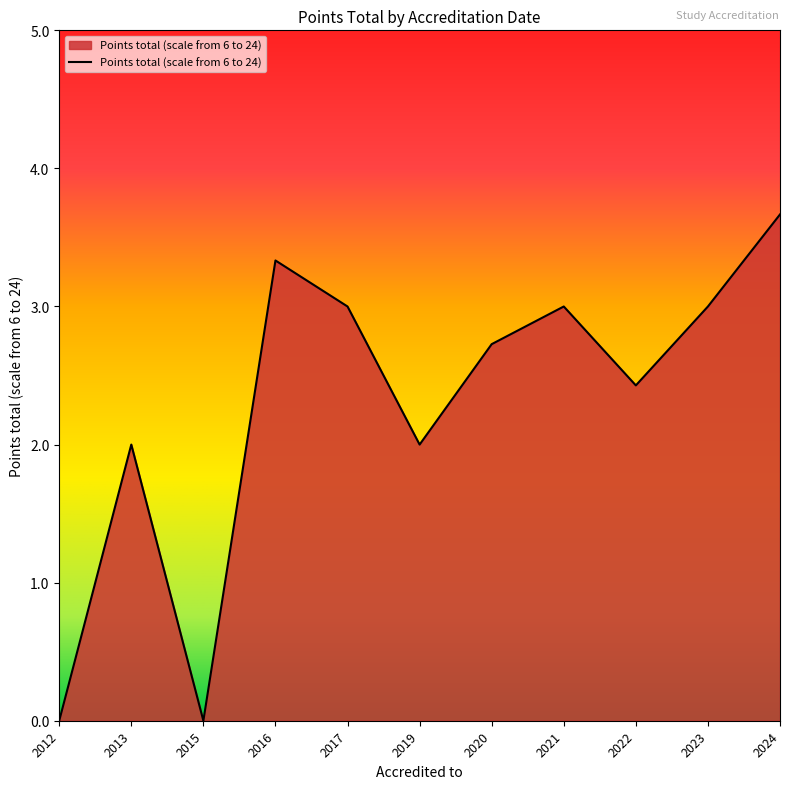

How many lines are shown in the chart?

1